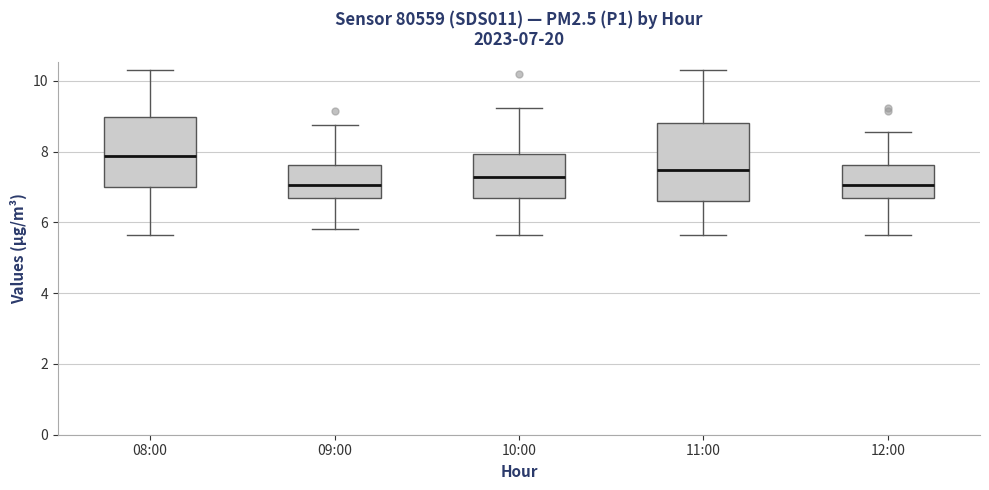

Which box is the tallest, from its lower edge to its upper edge?

11:00